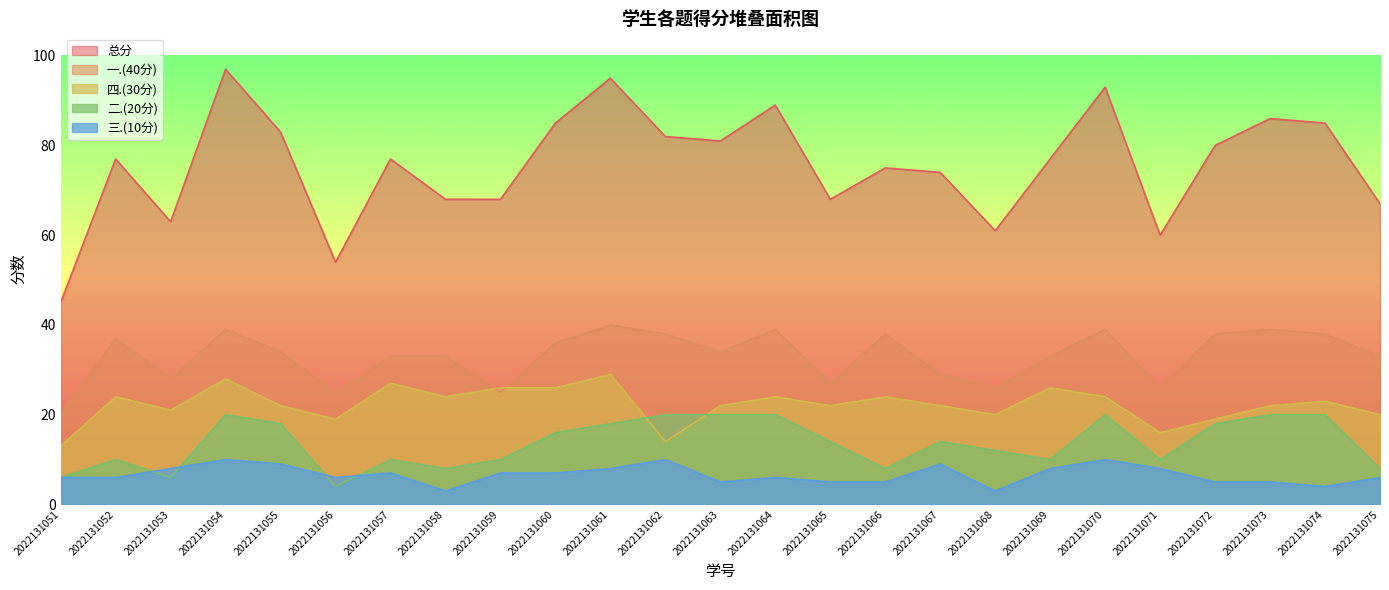

List the series in order of their peak value, highest first.

总分, 一.(40分), 四.(30分), 二.(20分), 三.(10分)